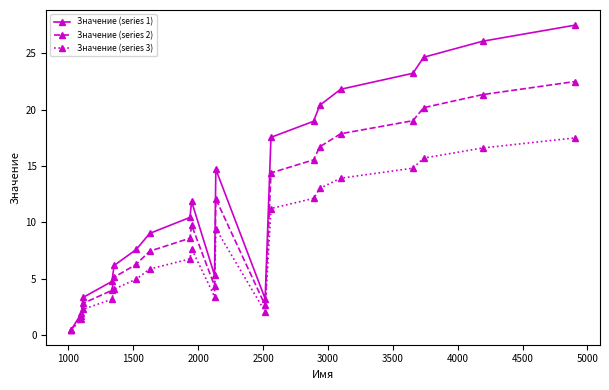

What is the value of the Значение (series 1) point at the 3rd from the left?

3.3